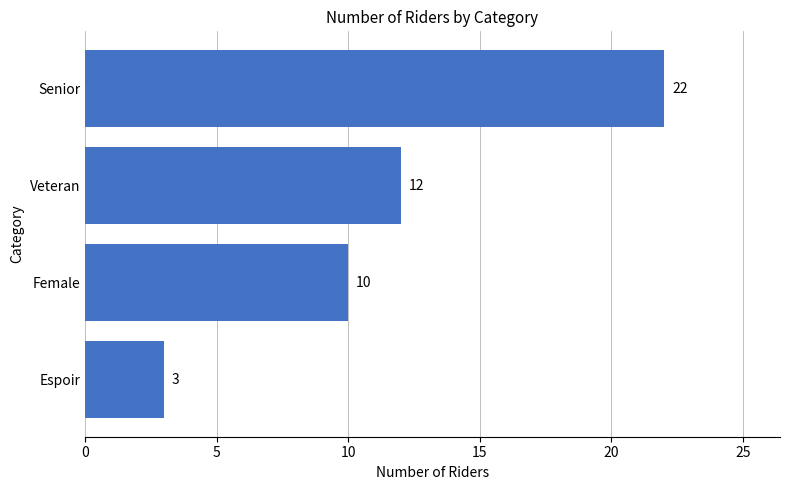

What is the minimum value shown in the chart?

3